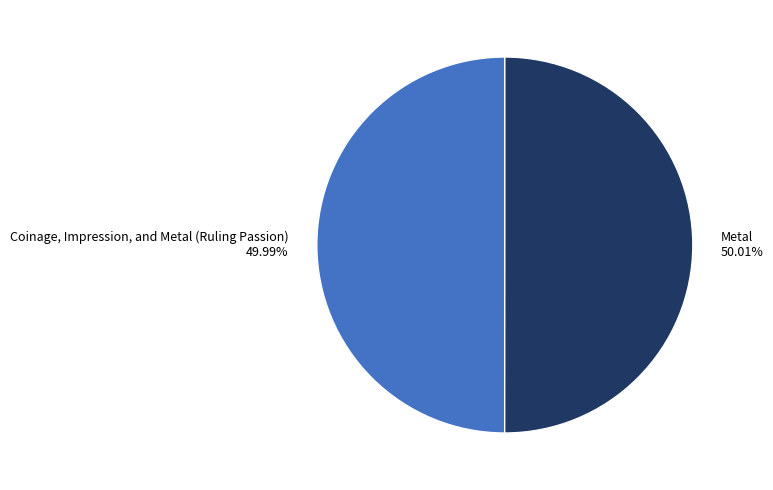

Combined, do Metal and Coinage, Impression, and Metal (Ruling Passion) account for over 50%?

Yes